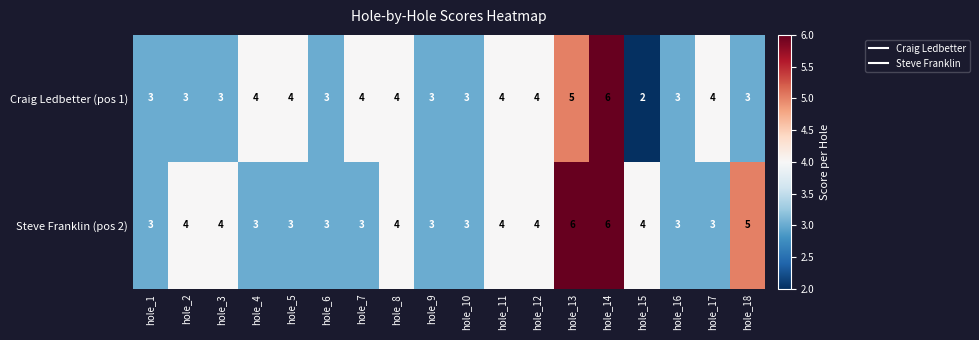

The Craig Ledbetter (pos 1) series shows 2 at hole_17. True or false?

False